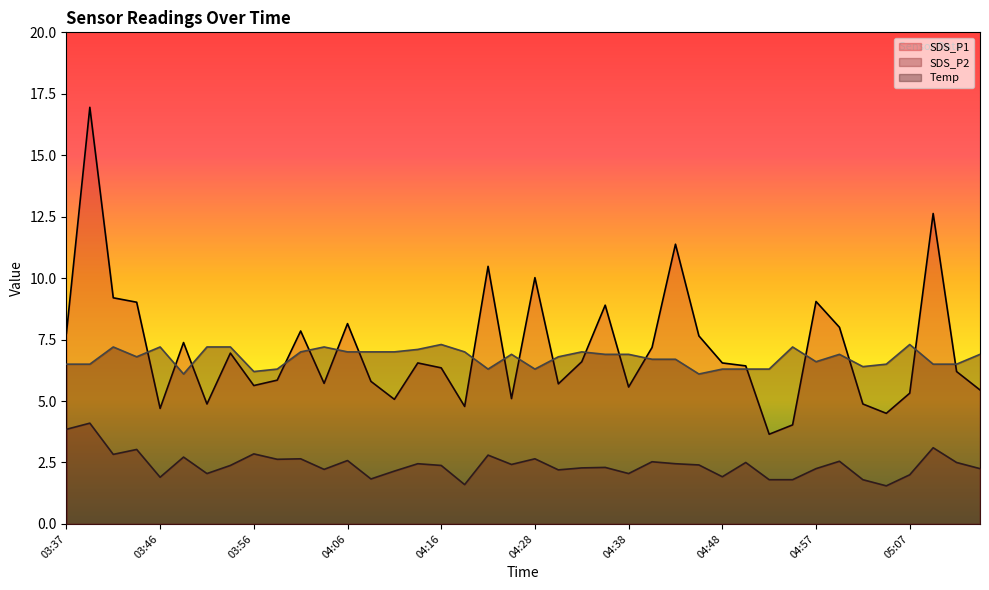

Rank the series by their maximum value, from lowest to highest.

SDS_P2, Temp, SDS_P1